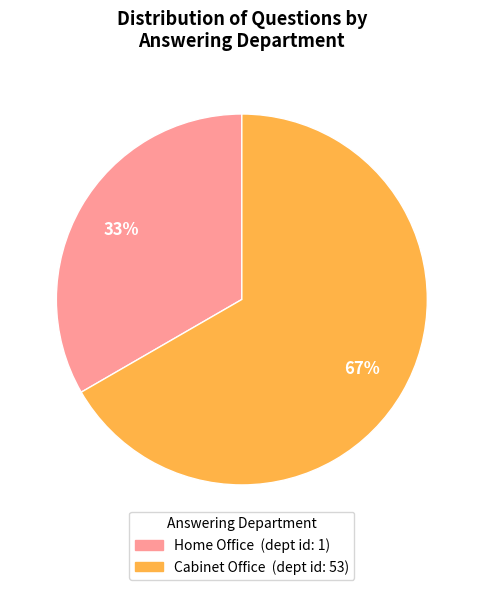

Is there a majority slice in this chart?

Yes